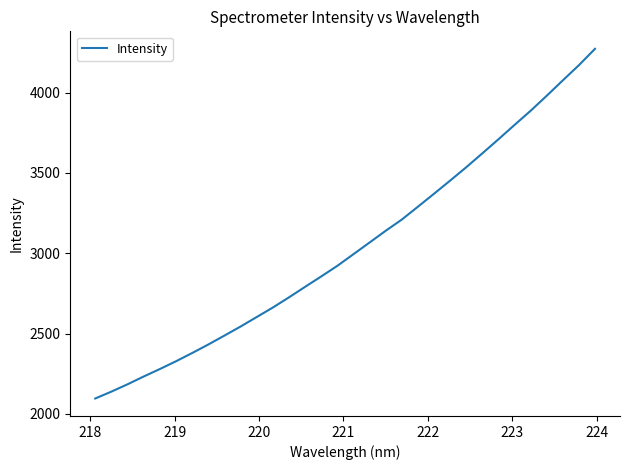

What is the minimum value shown in the chart?

2095.7